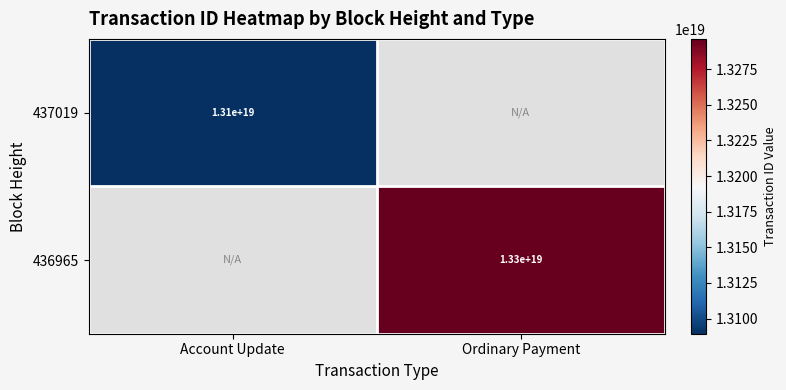

The value of 436965 at Ordinary Payment is 19361541335702654976. True or false?

False